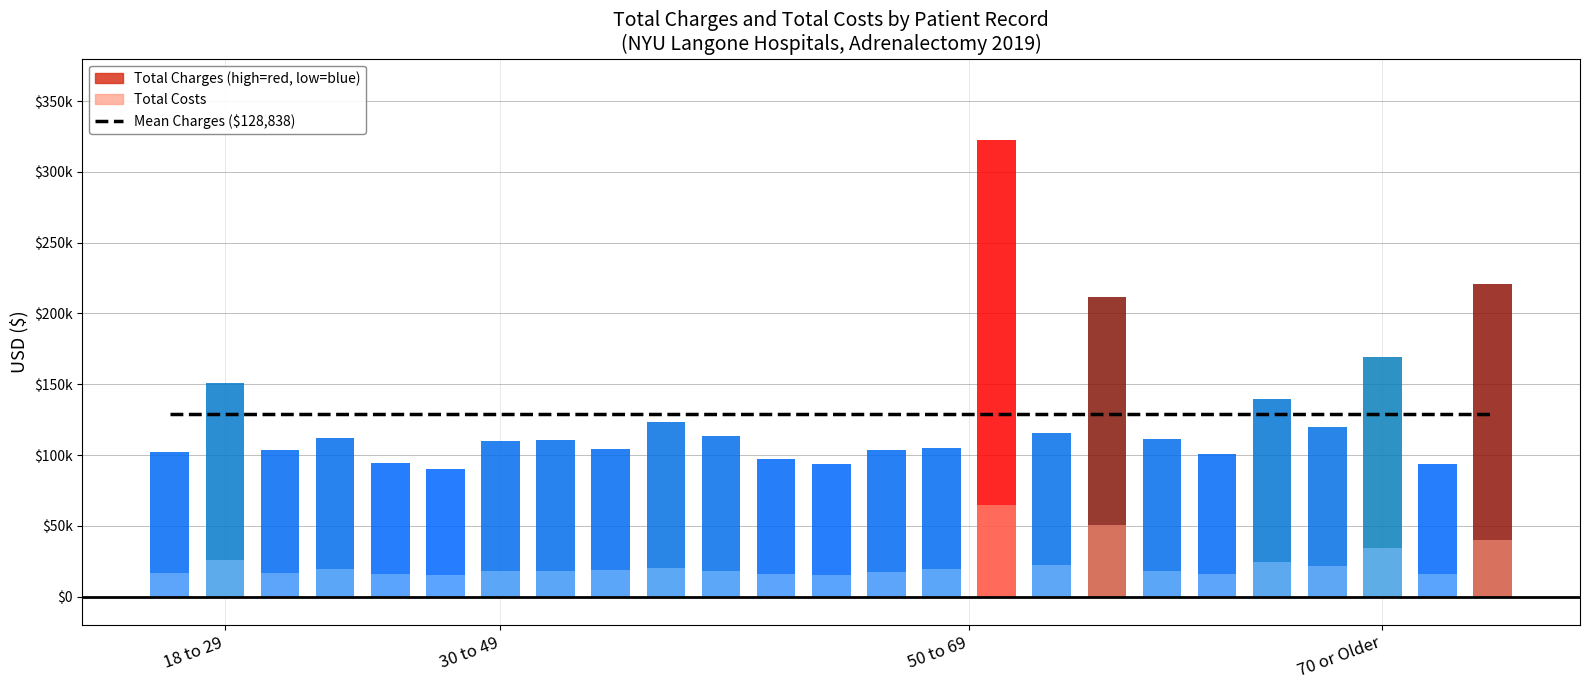

List the series in order of their peak value, lowest first.

Total Costs, Total Charges